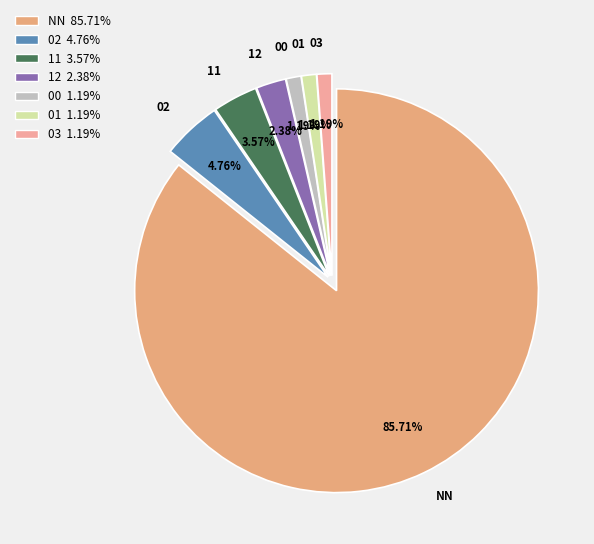

What is the largest slice in the pie chart?

NN